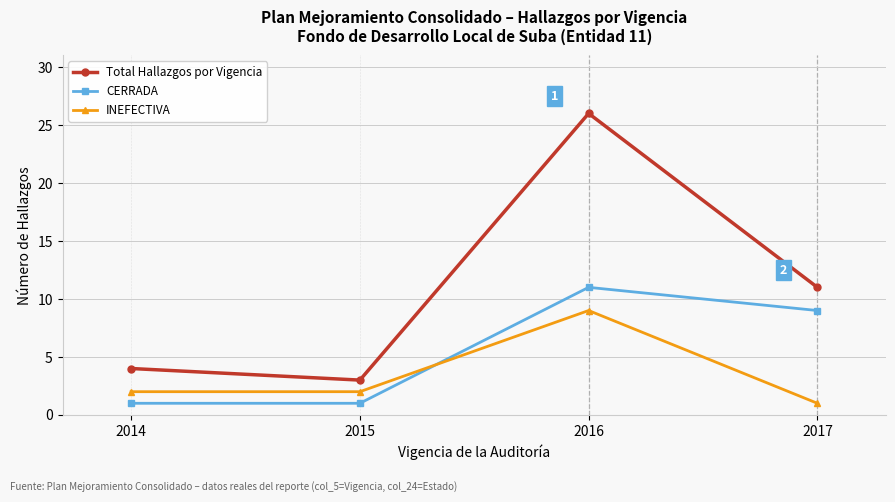

True or false: INEFECTIVA and Total Hallazgos por Vigencia intersect in this chart.

False